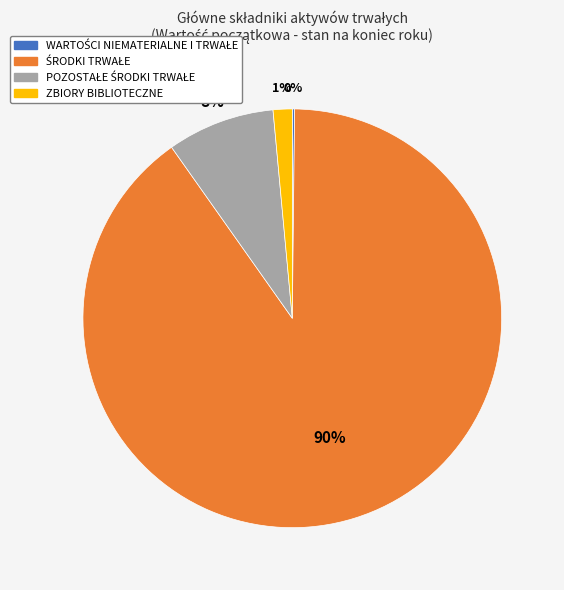

To the nearest percent, what is the average slice percentage?

25%